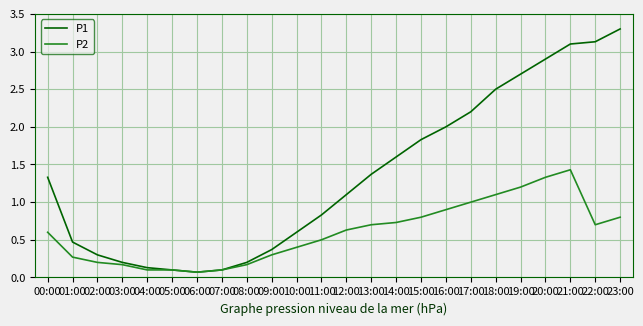

At which label is P1 closest to 1?

12:00